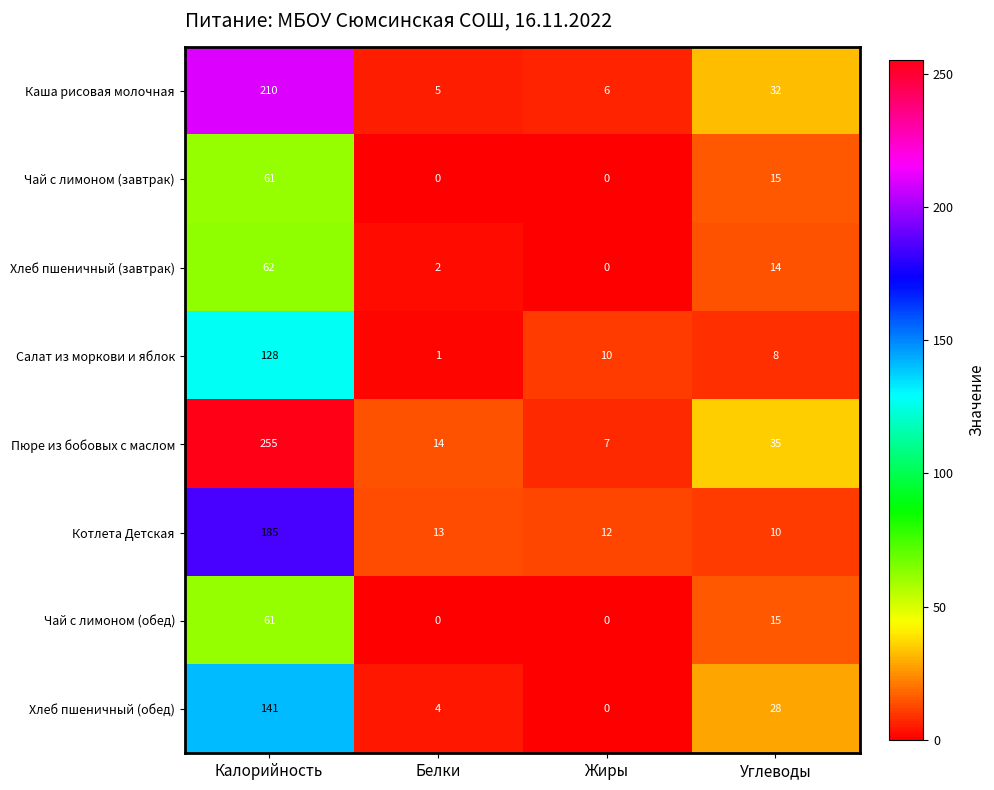

Which series has the largest total across all categories?

Пюре из бобовых с маслом